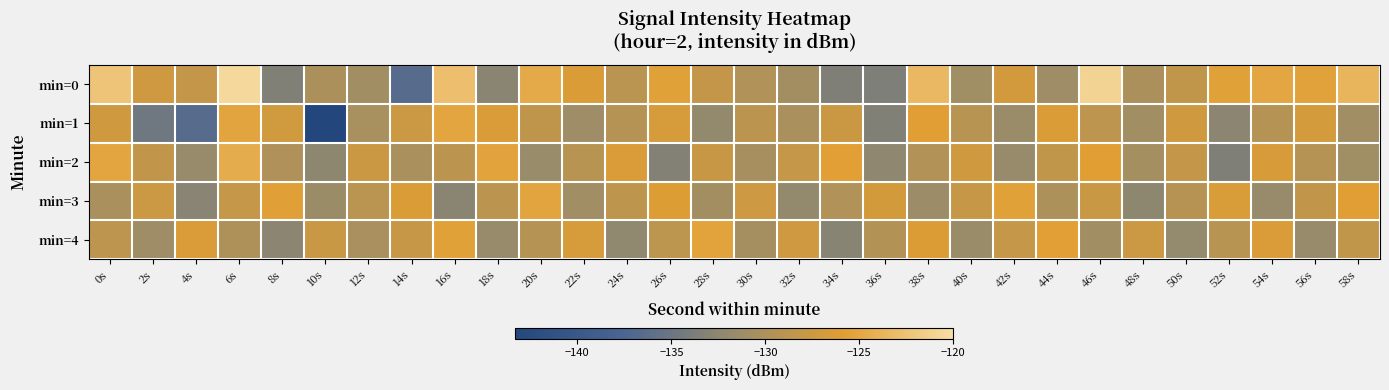

Which series has the widest spread of values?

min=1